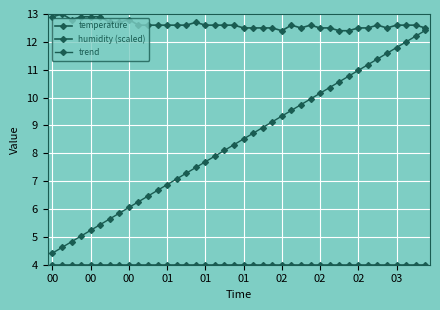

Reading left to right, list all the values displayed in this chart.

temperature: 12.9	13.0	12.8	12.9	12.9	12.9	12.7	12.7	12.8	12.6	12.6	12.6	12.6	12.6	12.6	12.7	12.6	12.6	12.6	12.6	12.5	12.5	12.5	12.5	12.4	12.6	12.5	12.6	12.5	12.5	12.4	12.4	12.5	12.5	12.6	12.5	12.6	12.6	12.6	12.5
humidity (scaled): 4.0	4.0	4.0	4.0	4.0	4.0	4.0	4.0	4.0	4.0	4.0	4.0	4.0	4.0	4.0	4.0	4.0	4.0	4.0	4.0	4.0	4.0	4.0	4.0	4.0	4.0	4.0	4.0	4.0	4.0	4.0	4.0	4.0	4.0	4.0	4.0	4.0	4.0	4.0	4.0
trend: 4.4	4.6	4.8	5.0	5.2	5.4	5.6	5.9	6.1	6.3	6.5	6.7	6.9	7.1	7.3	7.5	7.7	7.9	8.1	8.3	8.5	8.7	8.9	9.1	9.3	9.5	9.7	10.0	10.2	10.4	10.6	10.8	11.0	11.2	11.4	11.6	11.8	12.0	12.2	12.4